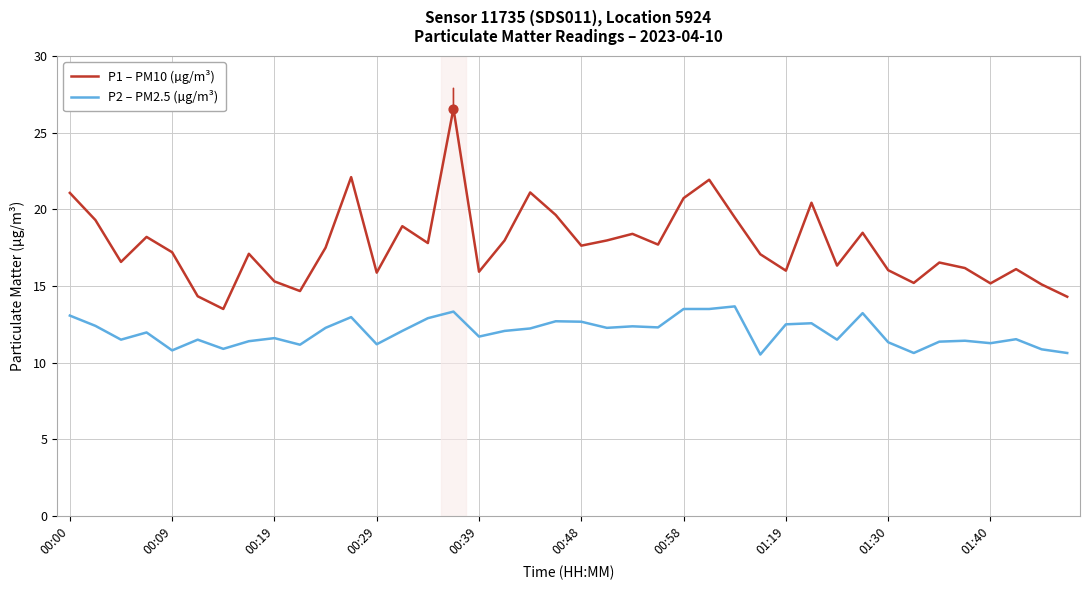

Which series has the largest total across all categories?

P1 – PM10 (µg/m³)